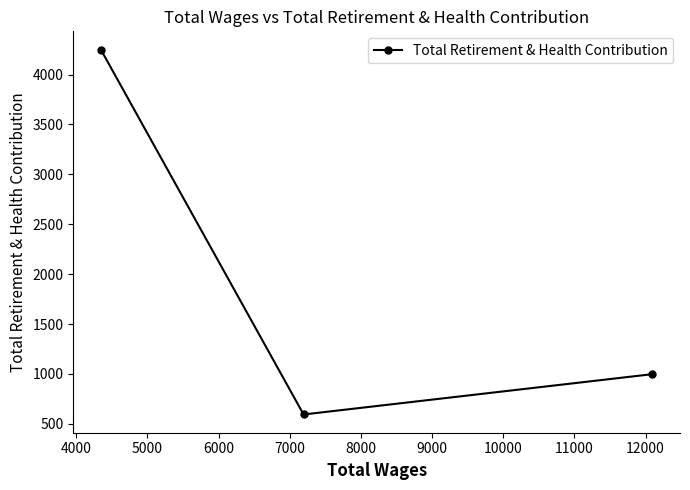

Reading left to right, what are all the values shown in this chart?

4250	594	998